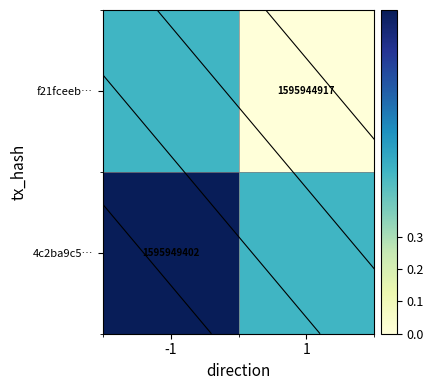

Between 1 and -1, which is larger?

-1